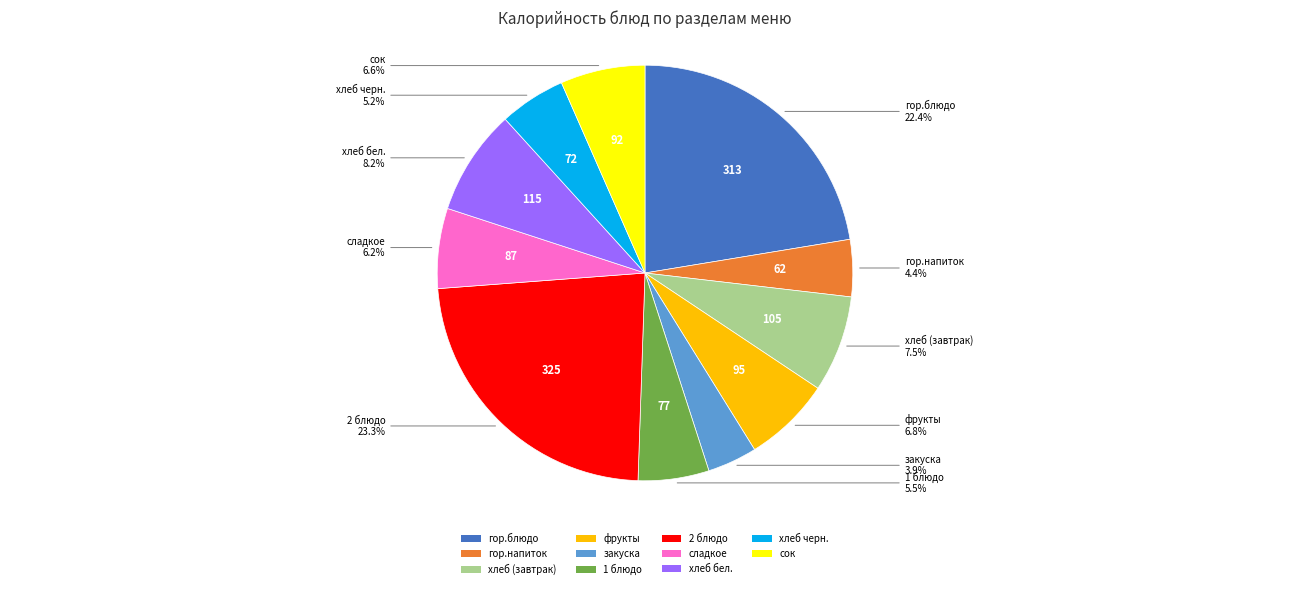

Does хлеб (завтрак) represent more than half of the total?

No